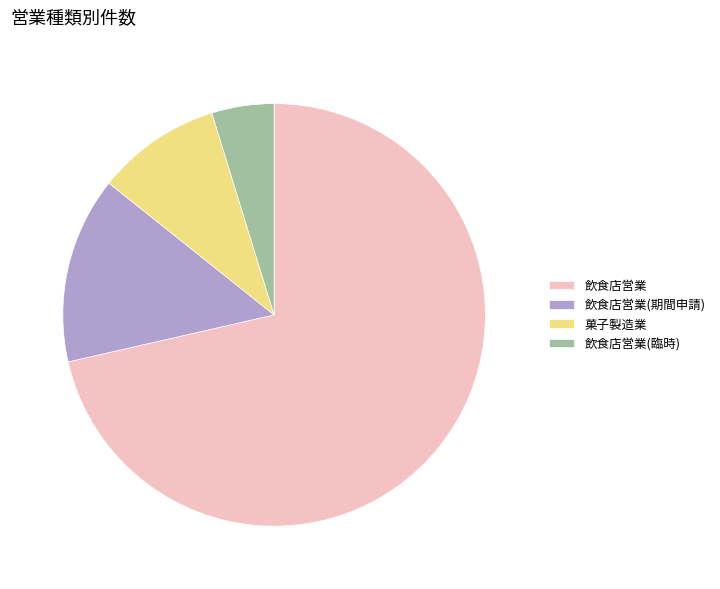

The 飲食店営業 slice represents 82% of the pie. True or false?

False